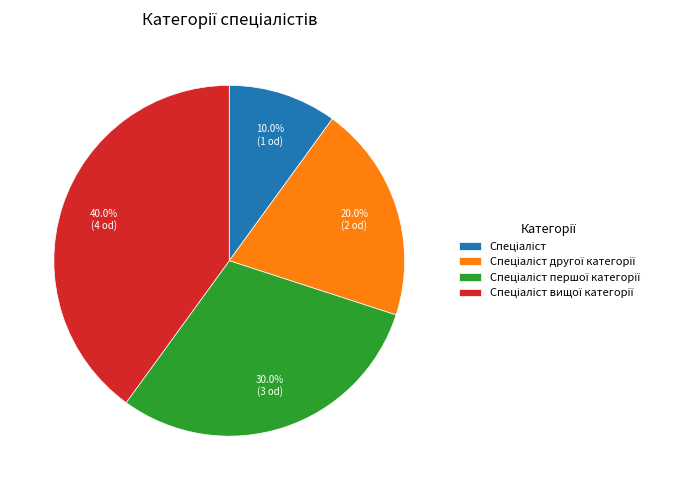

Is there a majority slice in this chart?

No